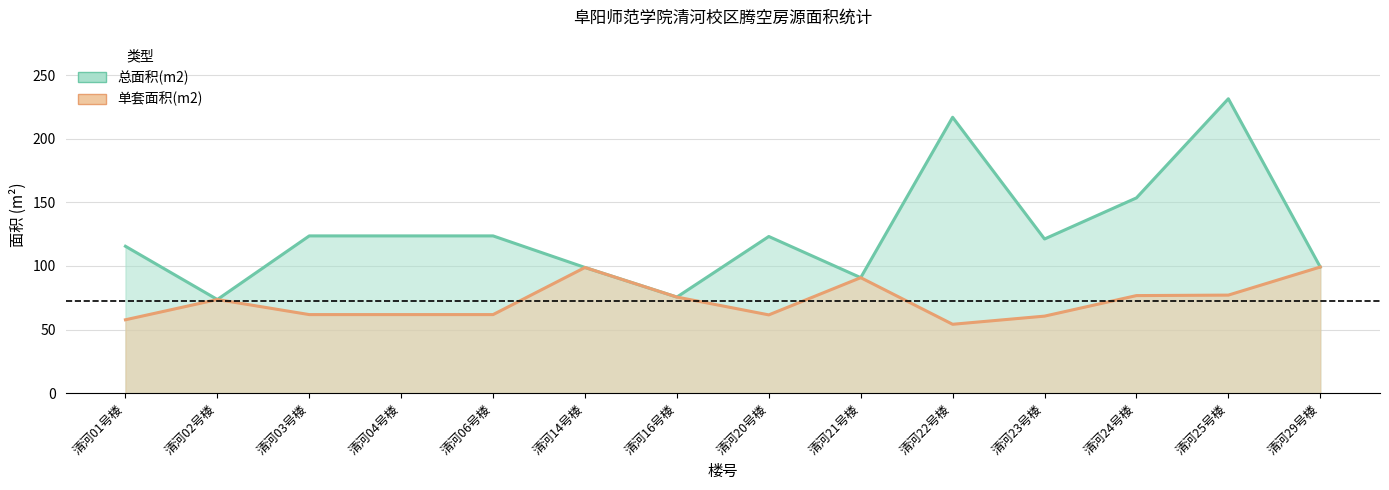

What is the difference between the maximum and minimum values in the 总面积(m2) series?

157.7